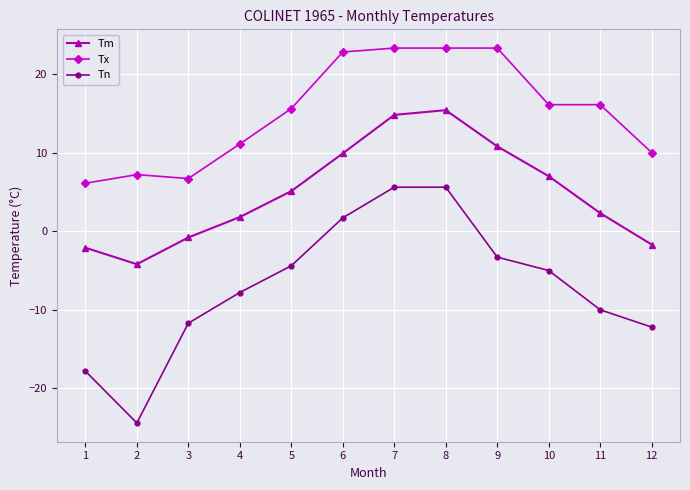

Is the value of Tm at 6 greater than the value of Tn at 12?

Yes